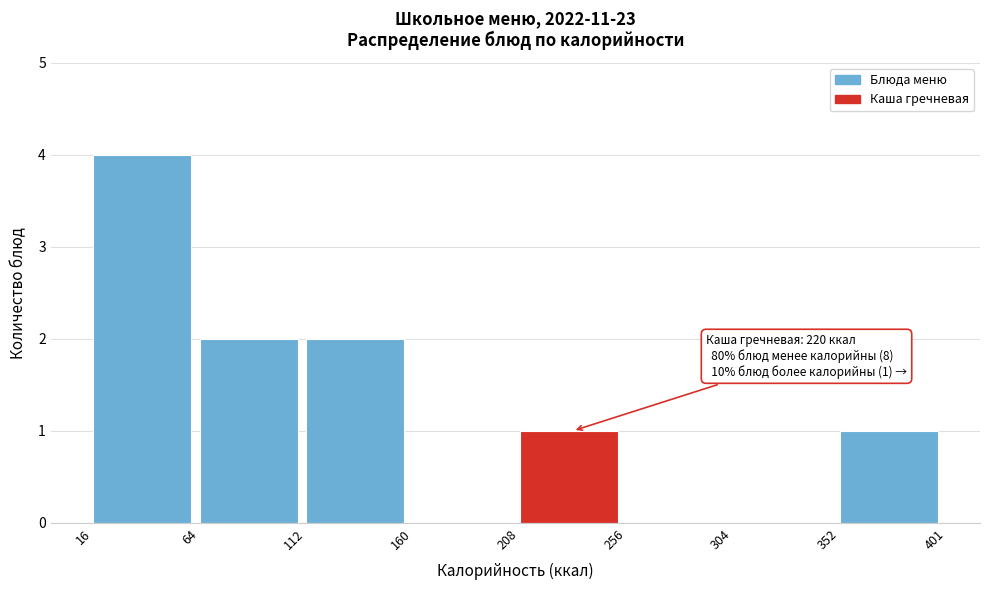

Which range on the x-axis has the tallest bar?

16 to 64